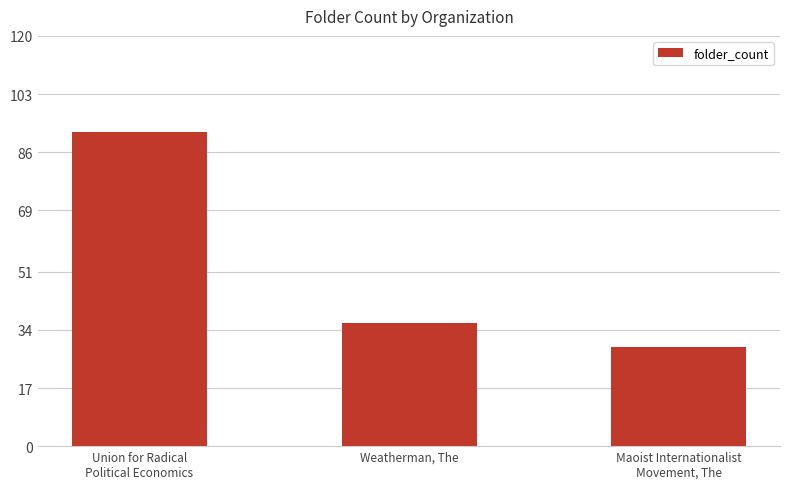

List the labels in order of value, smallest first.

Maoist Internationalist
Movement, The, Weatherman, The, Union for Radical
Political Economics